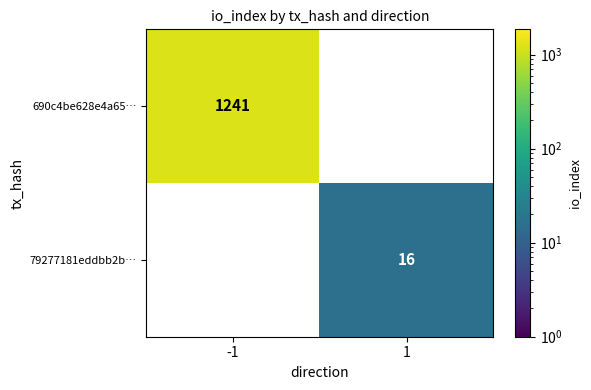

Is it true that 690c4be628e4a65… equals 297 at -1?

False